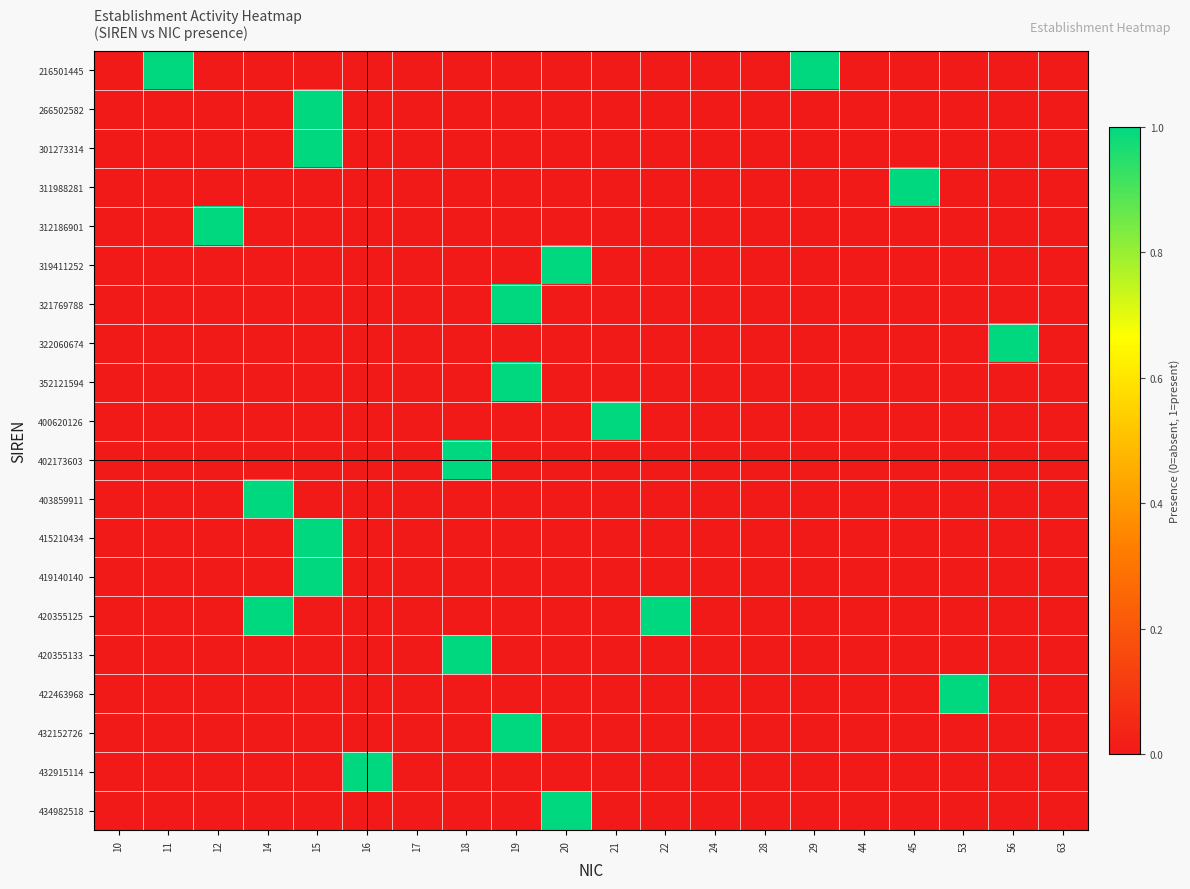

How many data points does each series have?

20